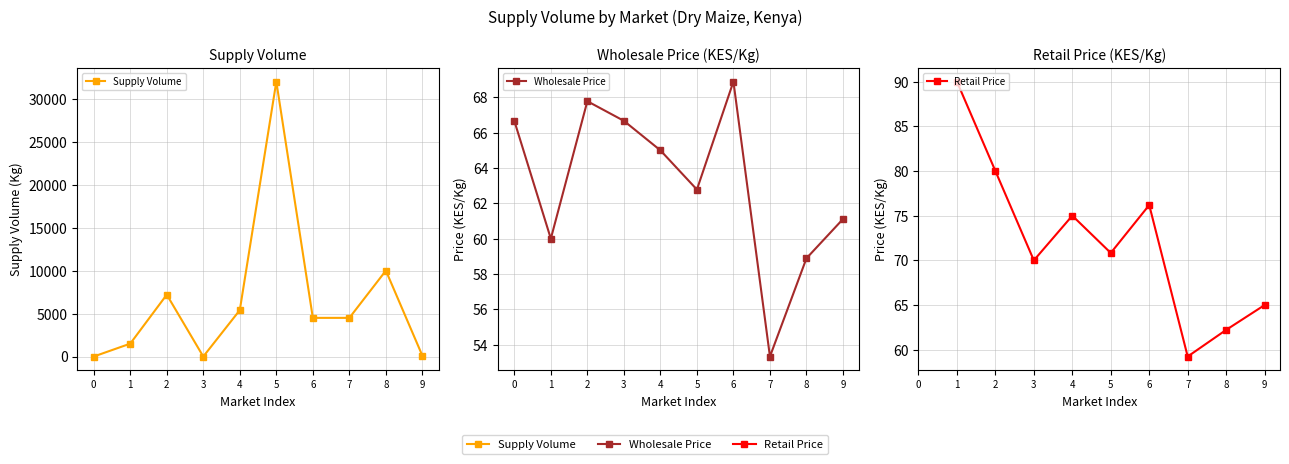

Is this an area chart (filled region under the line)?

No